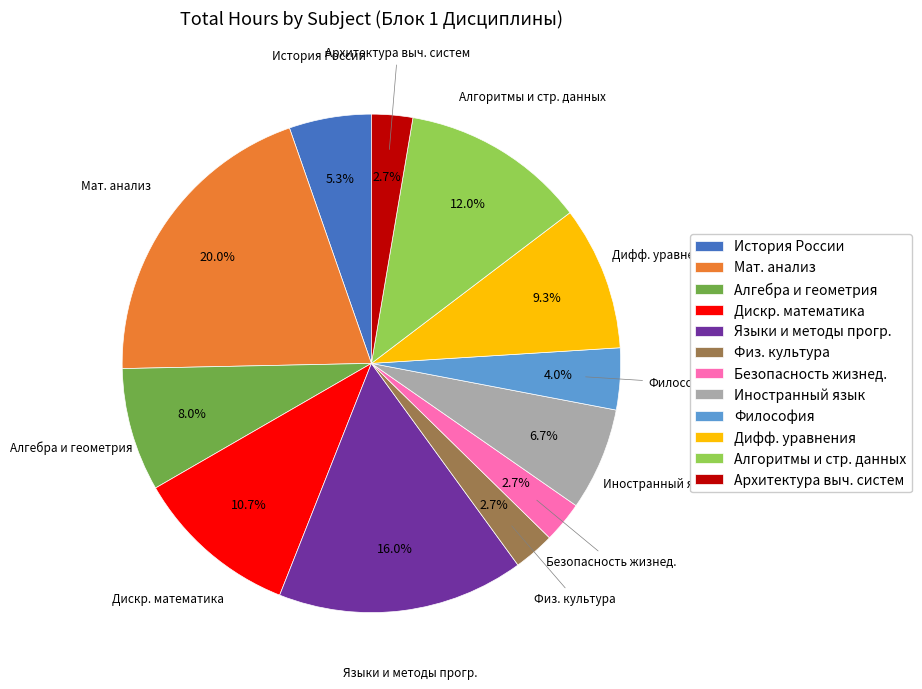

To the nearest percent, what is the average slice percentage?

8%